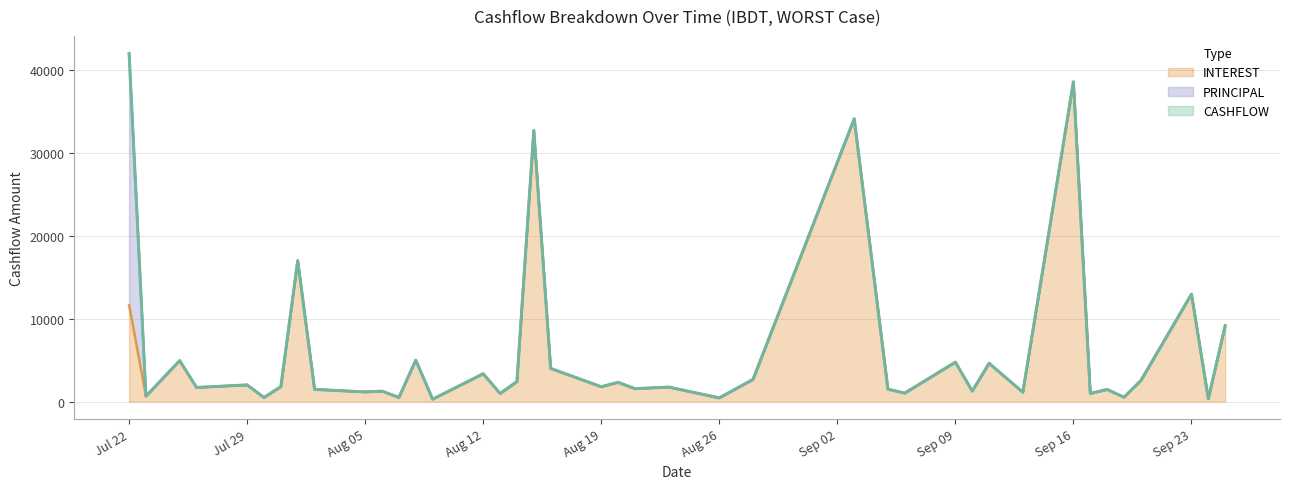

In INTEREST, how many points are higher than both neighbors (excluding endpoints)?

15